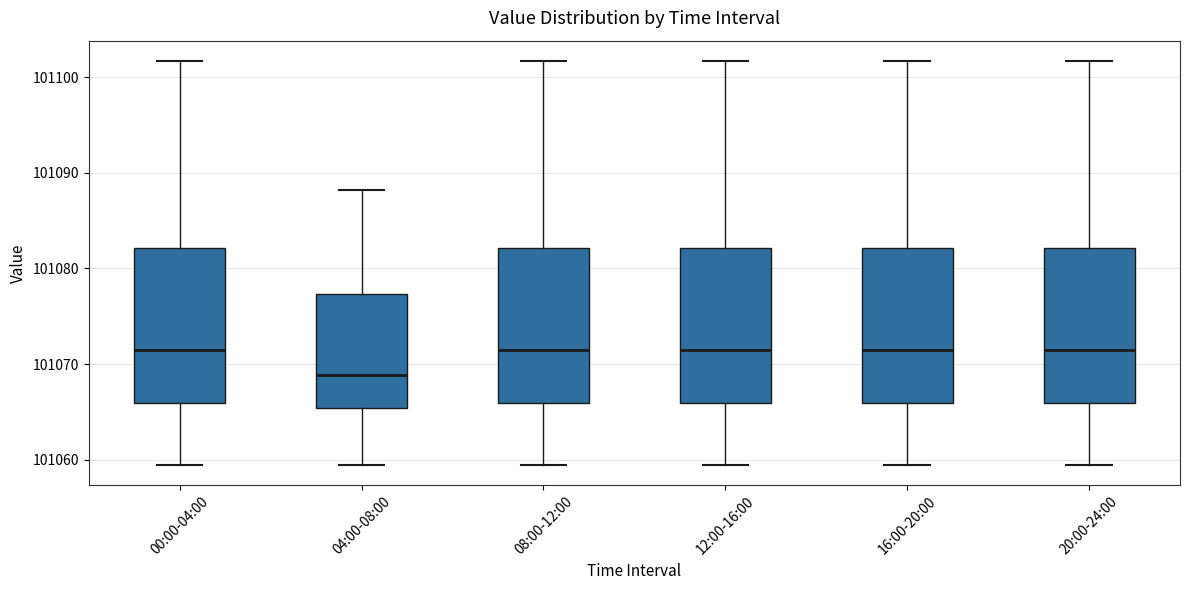

Reading left to right, read every box against the y-axis: the position of its median line, the range the box covers, and the ends of its whiskers. The values are not printed on the chart, so give them approximately, as read against the axis.

00:00-04:00: median 101072, box 101066 to 101082, whiskers 101059 to 101102
04:00-08:00: median 101069, box 101065 to 101077, whiskers 101059 to 101088
08:00-12:00: median 101072, box 101066 to 101082, whiskers 101059 to 101102
12:00-16:00: median 101072, box 101066 to 101082, whiskers 101059 to 101102
16:00-20:00: median 101072, box 101066 to 101082, whiskers 101059 to 101102
20:00-24:00: median 101072, box 101066 to 101082, whiskers 101059 to 101102